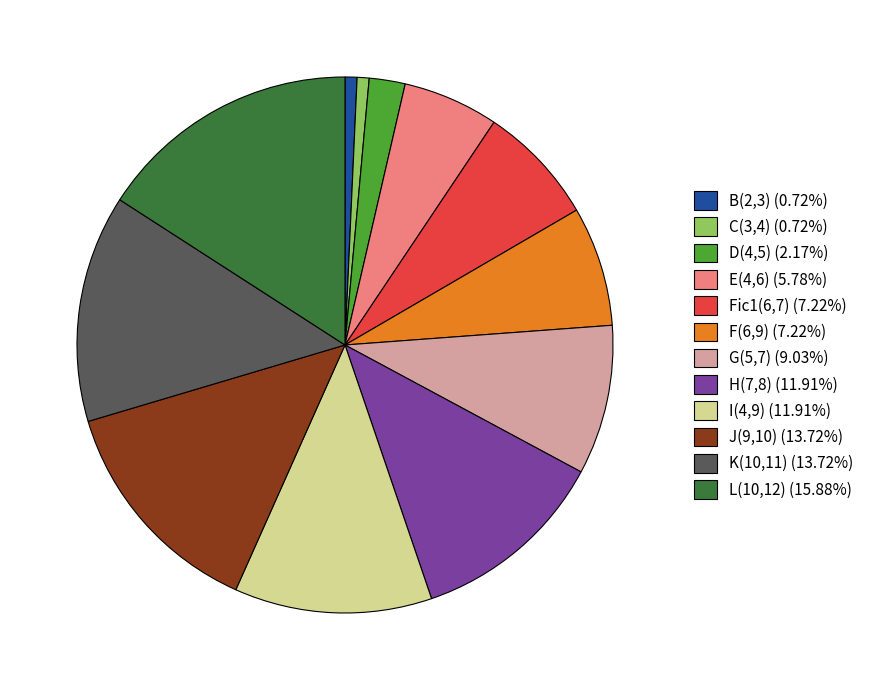

What is the ratio of the value at J(9,10) (13.72%) to the value at I(4,9) (11.91%)?

1.2